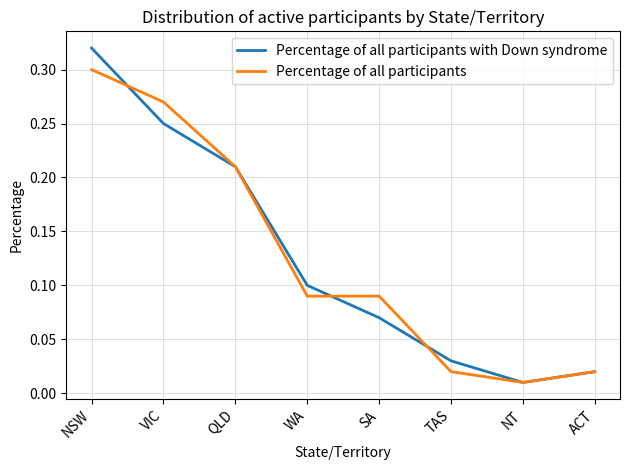

How many interior local valleys does the Percentage of all participants with Down syndrome series have?

1